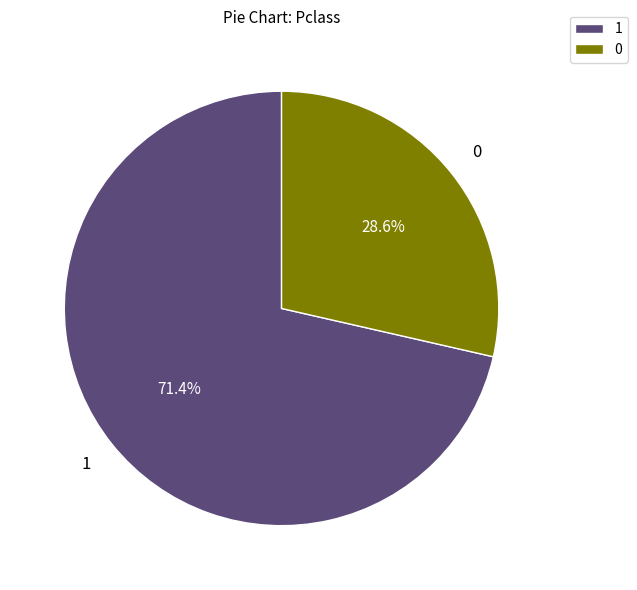

To the nearest percent, what is the average slice percentage?

50%